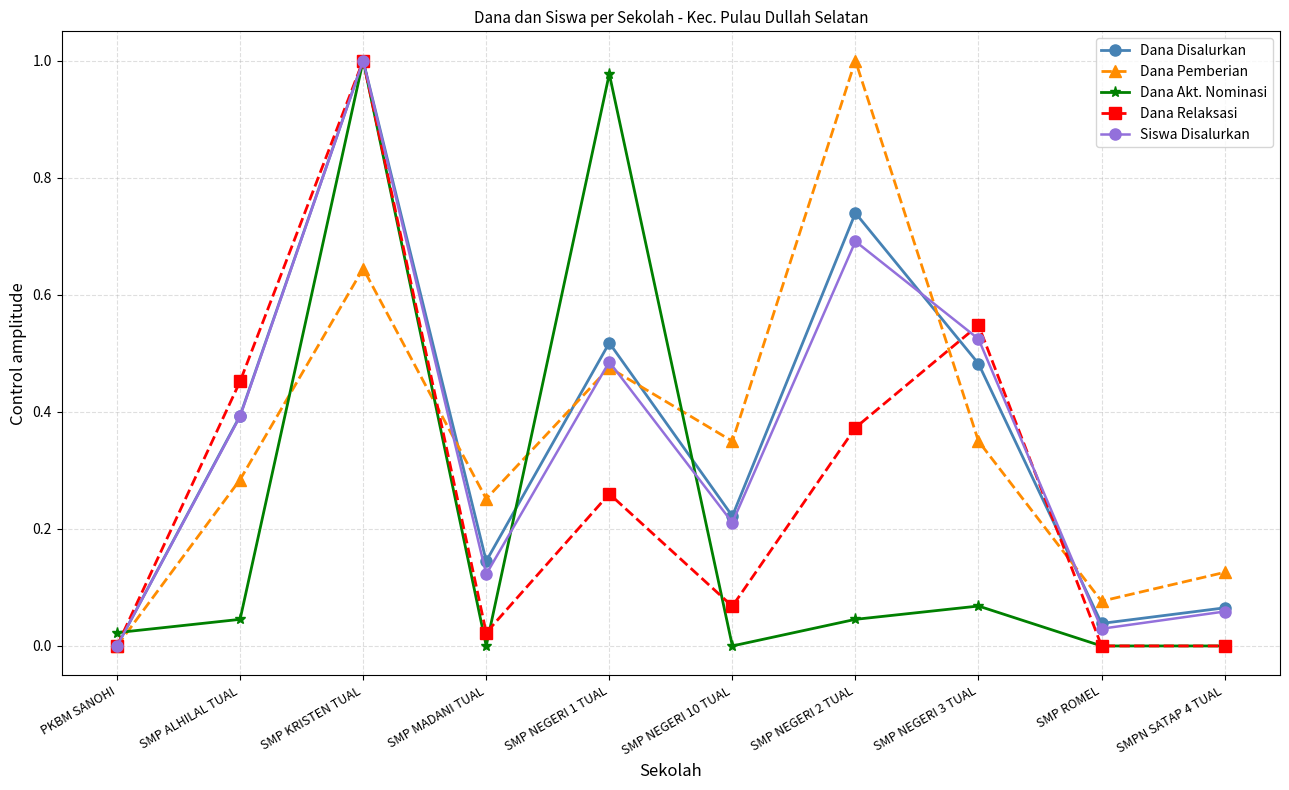

How many values in Dana Pemberian are above zero?

9